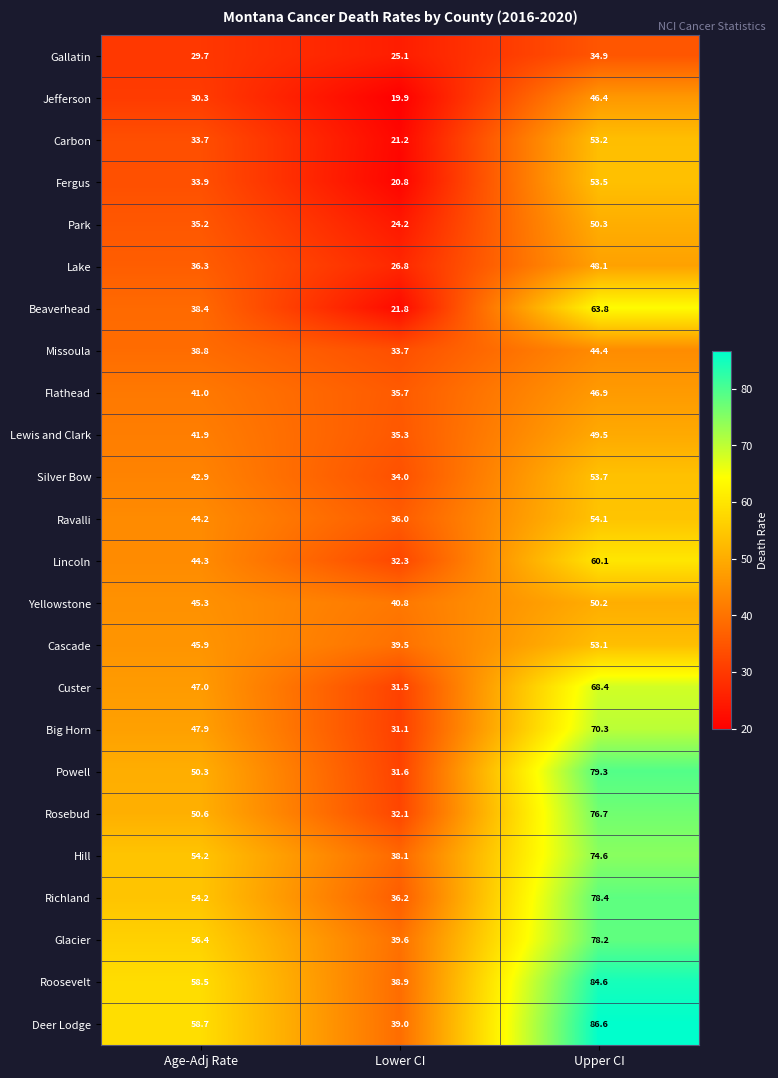

What is the sum of the Deer Lodge values at Lower CI and Upper CI?

125.6